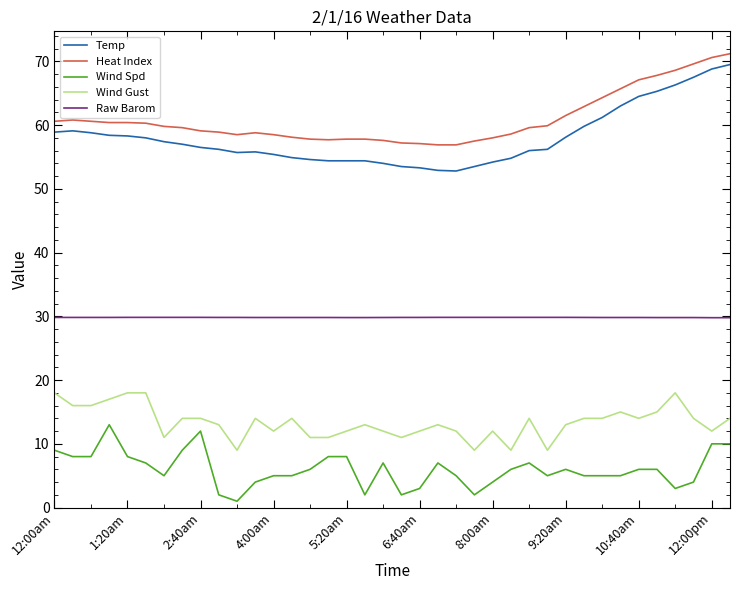

True or false: Wind Spd and Heat Index cross at least once.

False